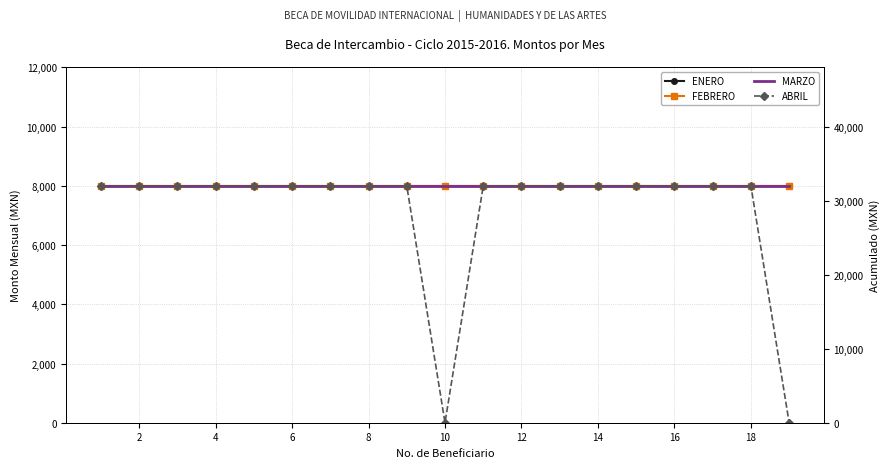

True or false: ENERO and ABRIL cross at least once.

False